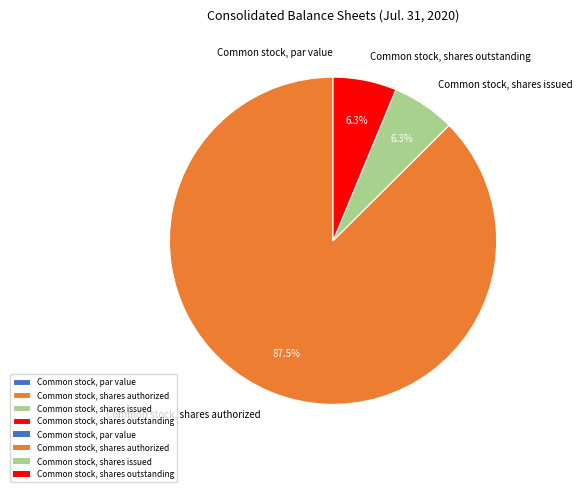

What is the majority slice?

Common stock, shares authorized